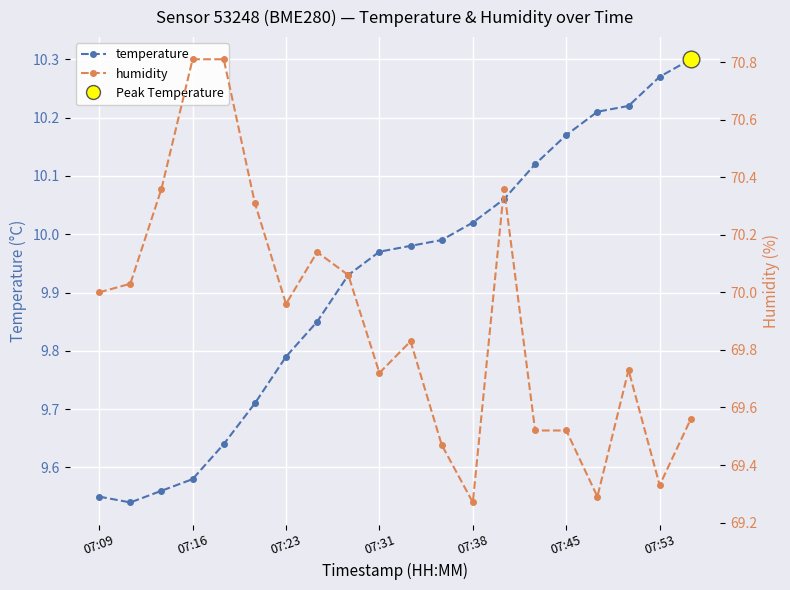

In humidity, how many points are higher than both neighbors (excluding endpoints)?

4